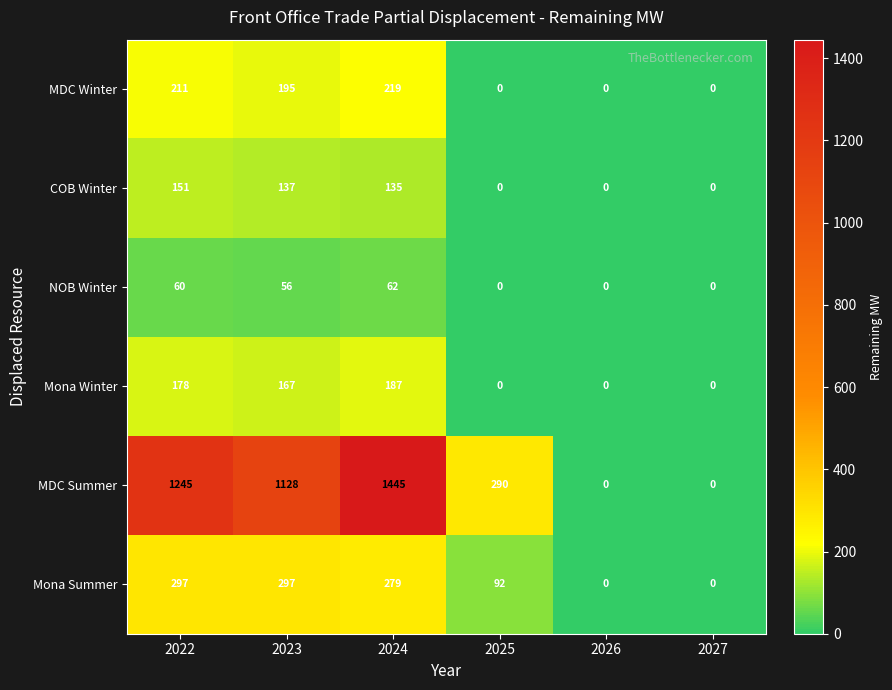

List the series in order of their peak value, highest first.

MDC Summer, Mona Summer, MDC Winter, Mona Winter, COB Winter, NOB Winter